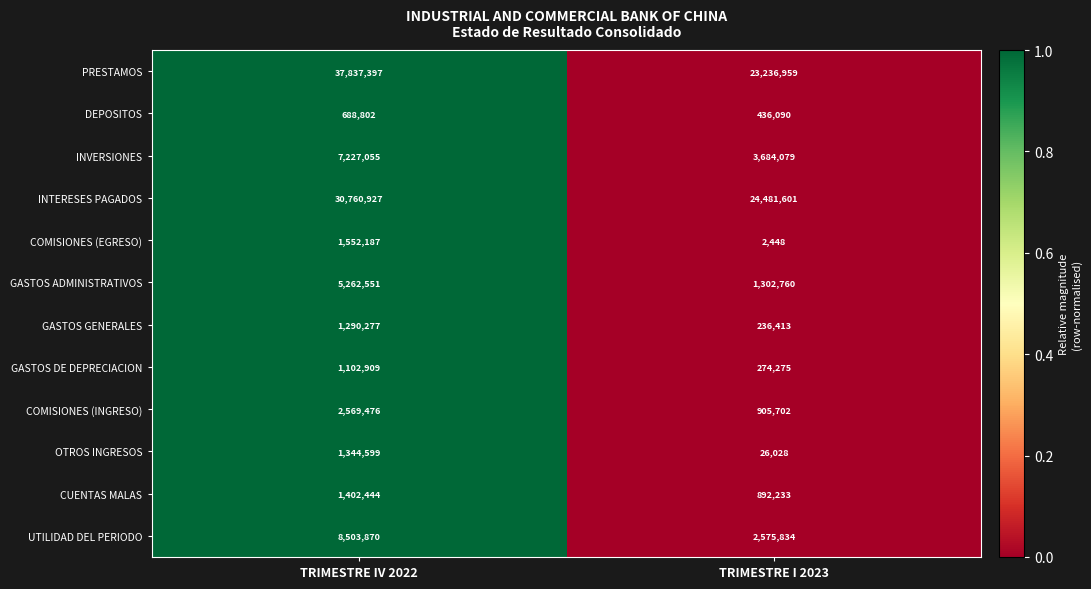

What is the sum of the INVERSIONES values at TRIMESTRE I 2023 and TRIMESTRE IV 2022?

10911134